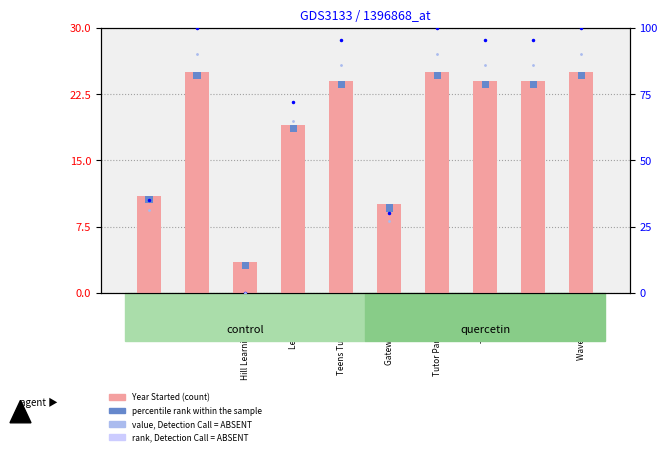

What is the label of the 4th bar from the right?

Tutor Partnerships